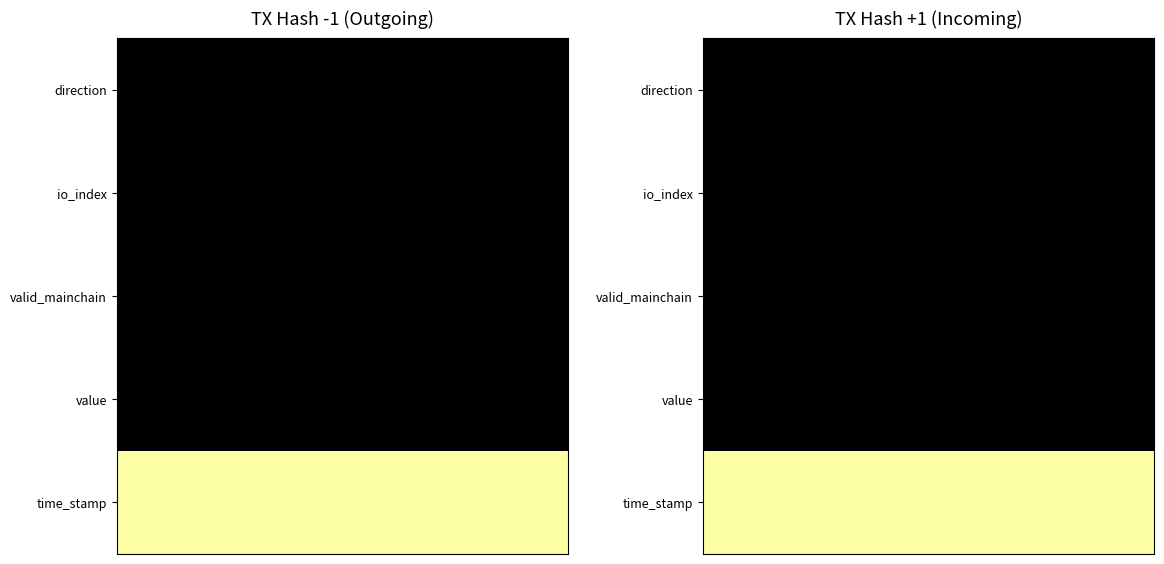

What is the average value of the time_stamp series?

1.0